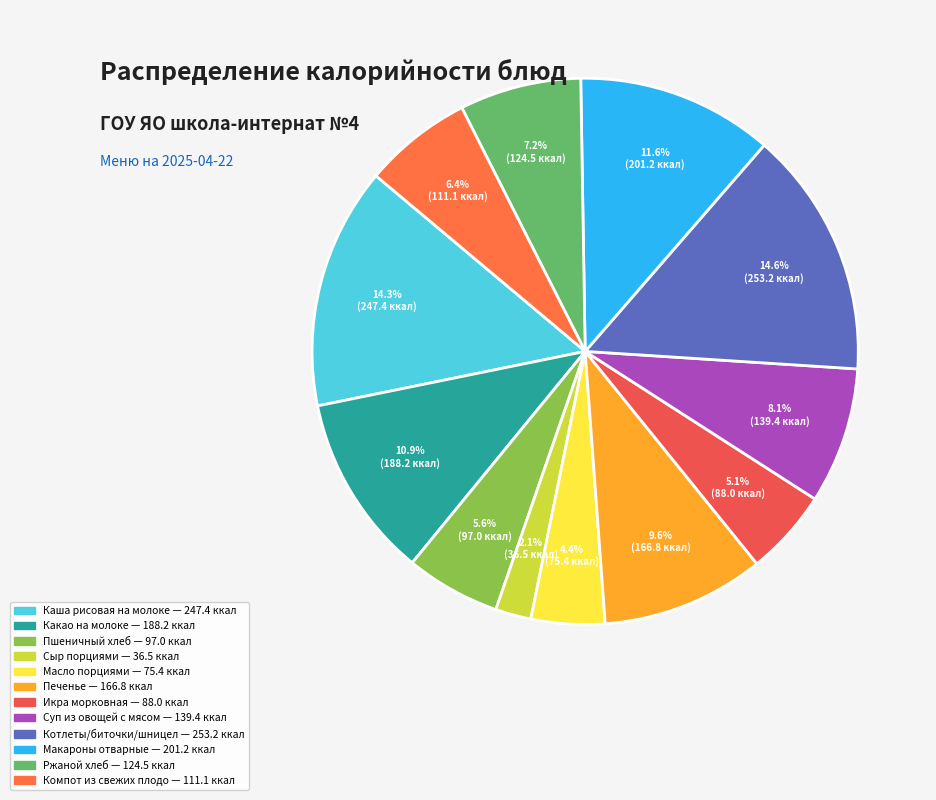

How many segments does this pie chart have?

12